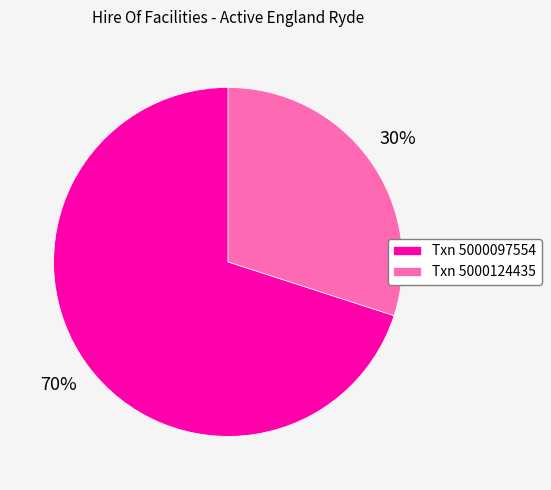

To the nearest percent, what portion does Txn 5000097554 represent?

70%